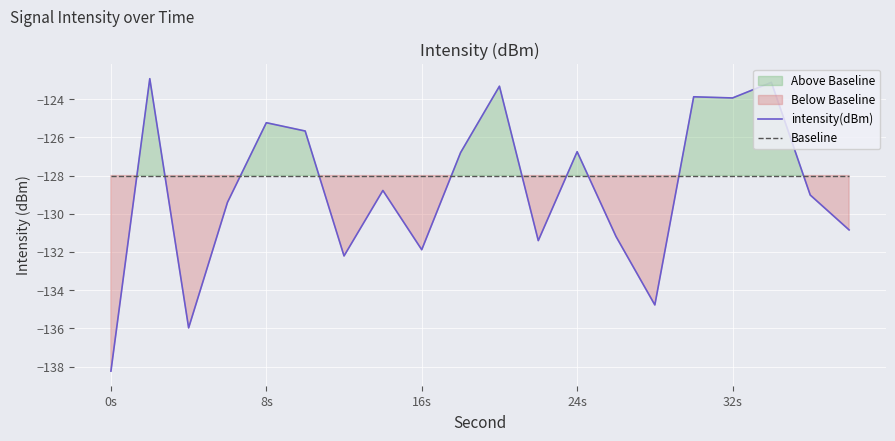

At which category does the chart reach its minimum across all series?

0s